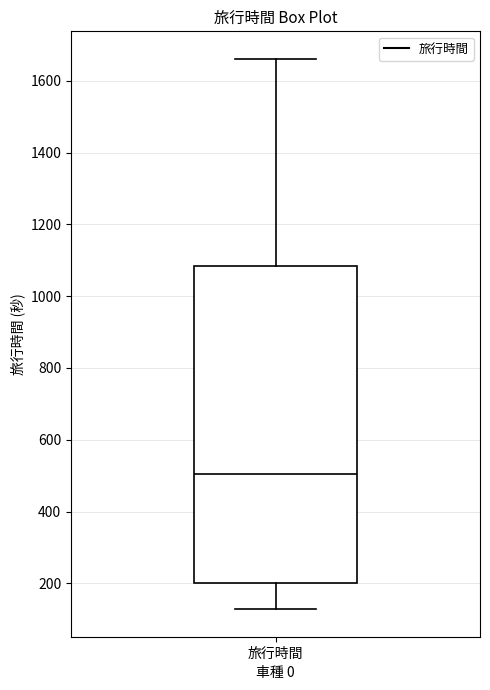

Transcribe this box plot: give where the median line is, the range the box spans, and where the two whiskers end, as read against the y-axis. The values are not printed on the chart, so give them approximately, as read against the axis.

median 500, box 200 to 1080, whiskers 120 to 1660